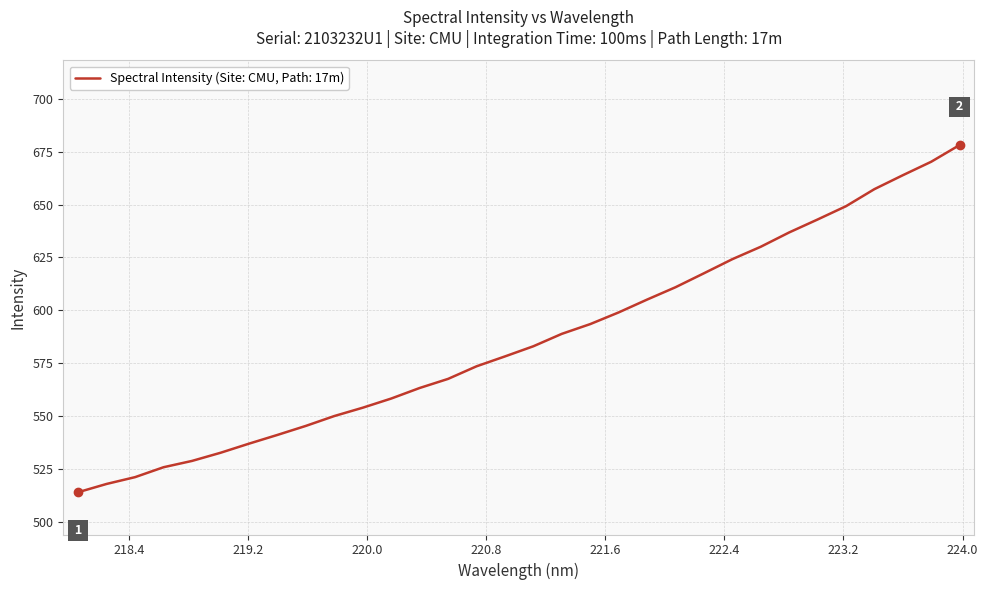

What is the greatest value displayed?

678.2